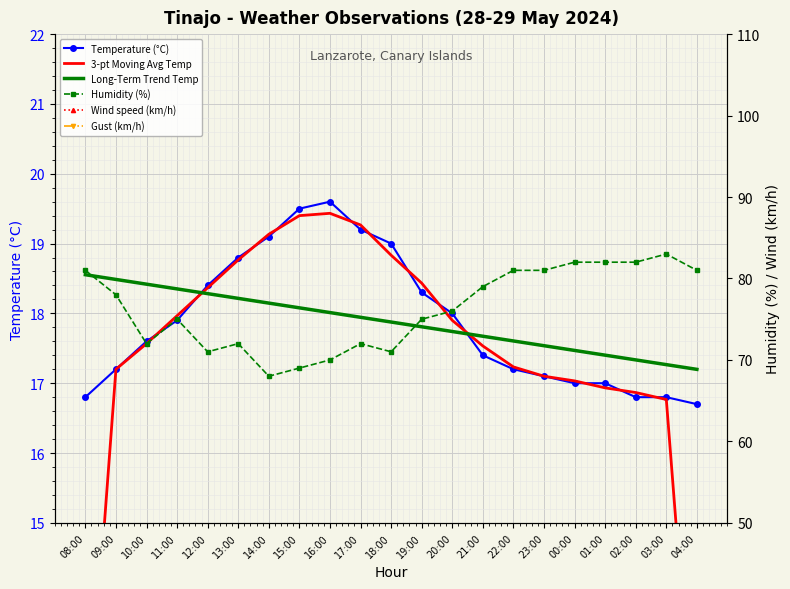

Reading left to right, transcribe all the data shown in this chart.

Temperature (°C): 08:00=16.8	09:00=17.2	10:00=17.6	11:00=17.9	12:00=18.4	13:00=18.8	14:00=19.1	15:00=19.5	16:00=19.6	17:00=19.2	18:00=19.0	19:00=18.3	20:00=18.0	21:00=17.4	22:00=17.2	23:00=17.1	00:00=17.0	01:00=17.0	02:00=16.8	03:00=16.8	04:00=16.7
3-pt Moving Avg Temp: 08:00=11.3	09:00=17.2	10:00=17.6	11:00=18.0	12:00=18.4	13:00=18.8	14:00=19.1	15:00=19.4	16:00=19.4	17:00=19.3	18:00=18.8	19:00=18.4	20:00=17.9	21:00=17.5	22:00=17.2	23:00=17.1	00:00=17.0	01:00=16.9	02:00=16.9	03:00=16.8	04:00=11.2
Long-Term Trend Temp: 08:00=18.6	09:00=18.5	10:00=18.4	11:00=18.4	12:00=18.3	13:00=18.2	14:00=18.1	15:00=18.1	16:00=18.0	17:00=17.9	18:00=17.9	19:00=17.8	20:00=17.7	21:00=17.7	22:00=17.6	23:00=17.5	00:00=17.5	01:00=17.4	02:00=17.3	03:00=17.3	04:00=17.2
Humidity (%): 08:00=81.0	09:00=78.0	10:00=72.0	11:00=75.0	12:00=71.0	13:00=72.0	14:00=68.0	15:00=69.0	16:00=70.0	17:00=72.0	18:00=71.0	19:00=75.0	20:00=76.0	21:00=79.0	22:00=81.0	23:00=81.0	00:00=82.0	01:00=82.0	02:00=82.0	03:00=83.0	04:00=81.0
Wind speed (km/h): 08:00=23.0	09:00=20.0	10:00=24.0	11:00=24.0	12:00=25.0	13:00=26.0	14:00=24.0	15:00=26.0	16:00=24.0	17:00=22.0	18:00=22.0	19:00=23.0	20:00=22.0	21:00=19.0	22:00=16.0	23:00=16.0	00:00=18.0	01:00=16.0	02:00=16.0	03:00=17.0	04:00=16.0
Gust (km/h): 08:00=36.0	09:00=36.0	10:00=39.0	11:00=39.0	12:00=38.0	13:00=36.0	14:00=39.0	15:00=40.0	16:00=37.0	17:00=36.0	18:00=34.0	19:00=36.0	20:00=35.0	21:00=34.0	22:00=30.0	23:00=31.0	00:00=28.0	01:00=30.0	02:00=28.0	03:00=29.0	04:00=29.0